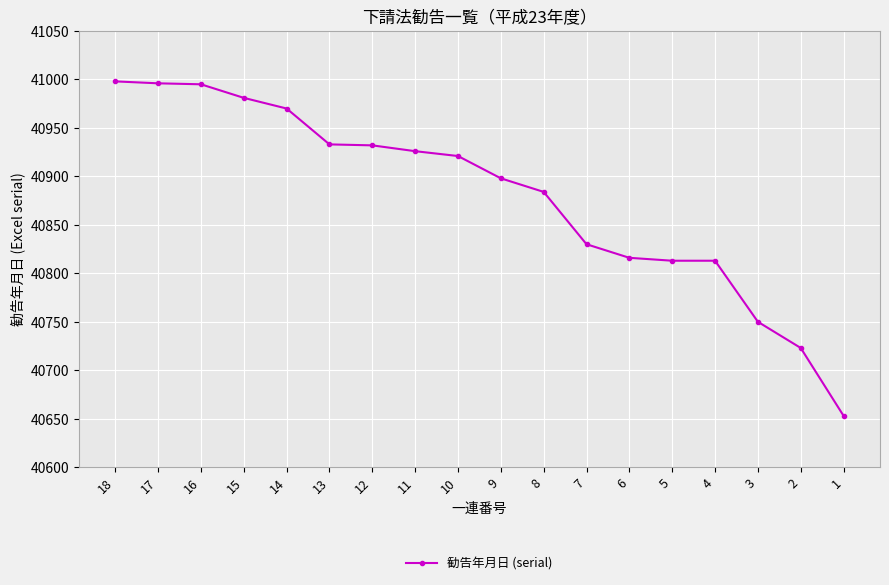

What is the smallest value displayed?

40653